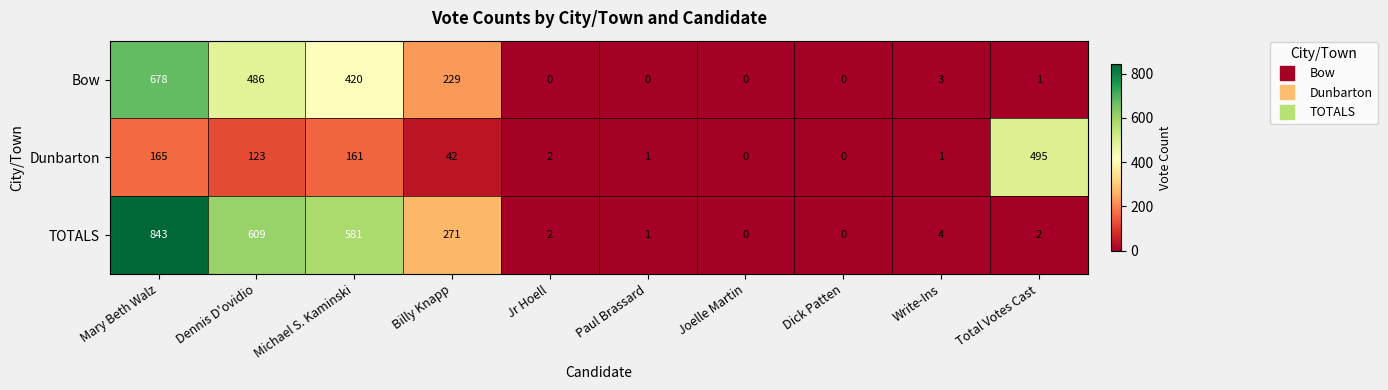

What is the spread (max minus min) of values at Dennis D'ovidio?

486